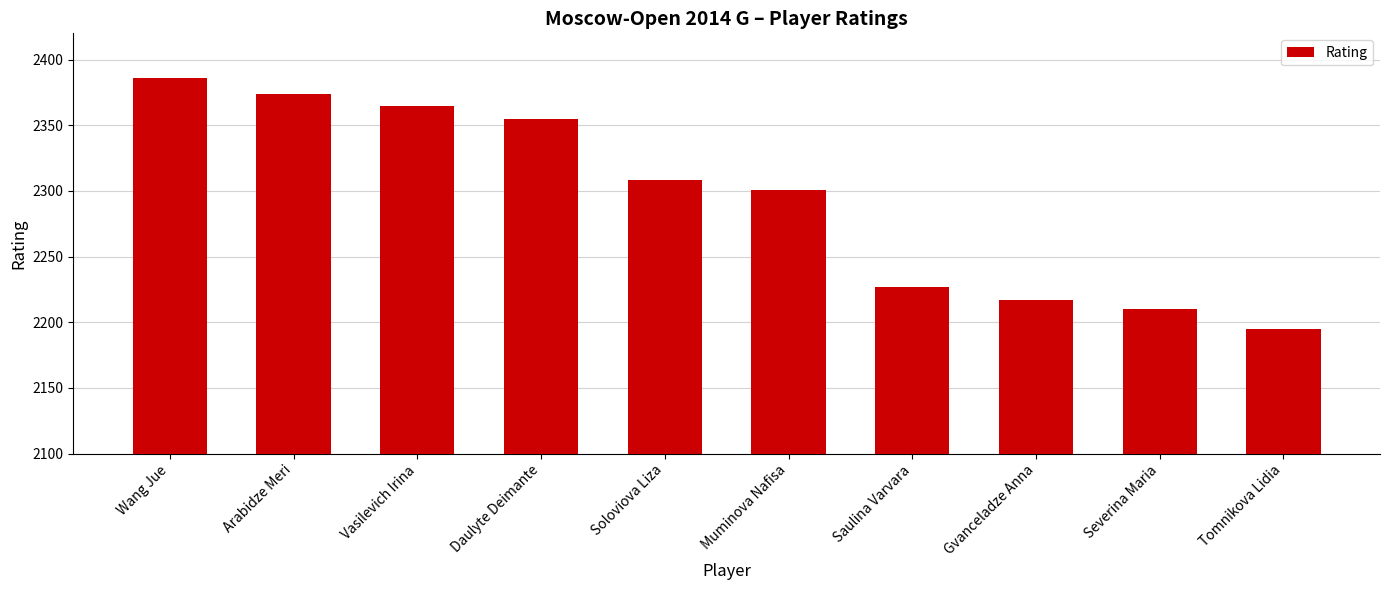

Where does the data first go above 2308?

Wang Jue